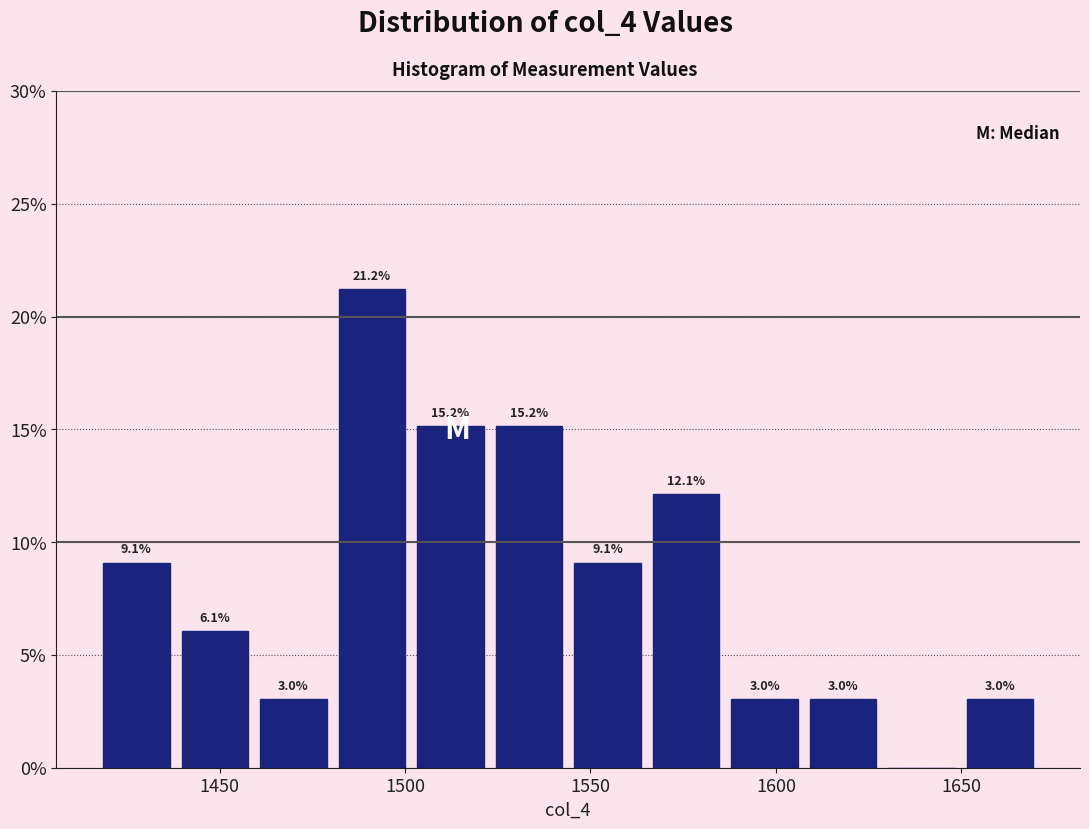

Over which range of the x-axis is the bar tallest?

1480 to 1500